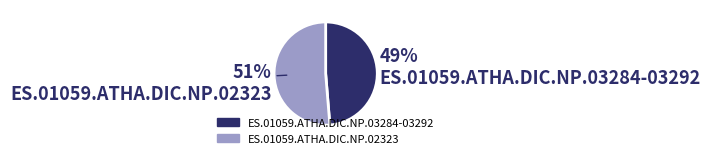

To the nearest percent, what is the average slice percentage?

50%